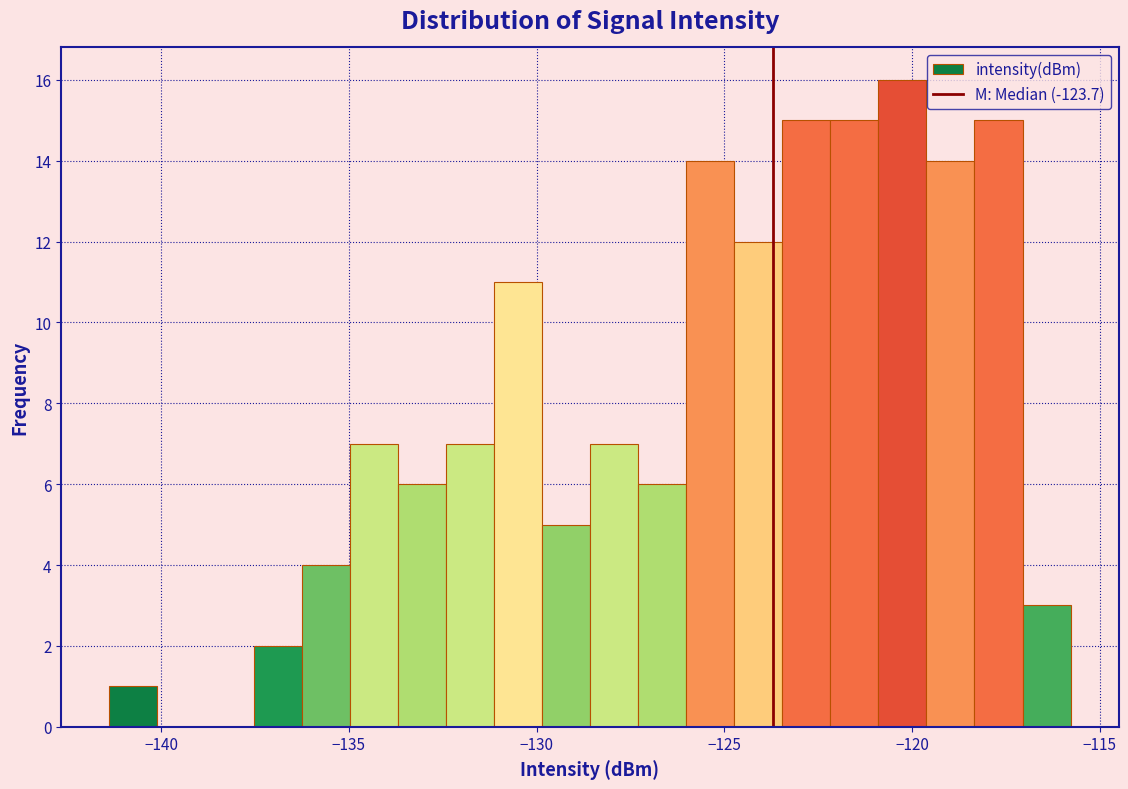

Around what value on the x-axis is the tallest bar? Give the approximate position of its centre, as read against the axis.

-120.5